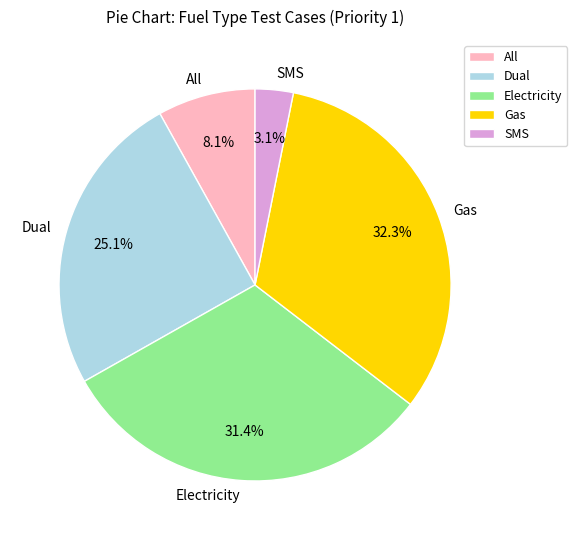

Approximately how many times larger is the value at Gas compared to Dual?

1.3